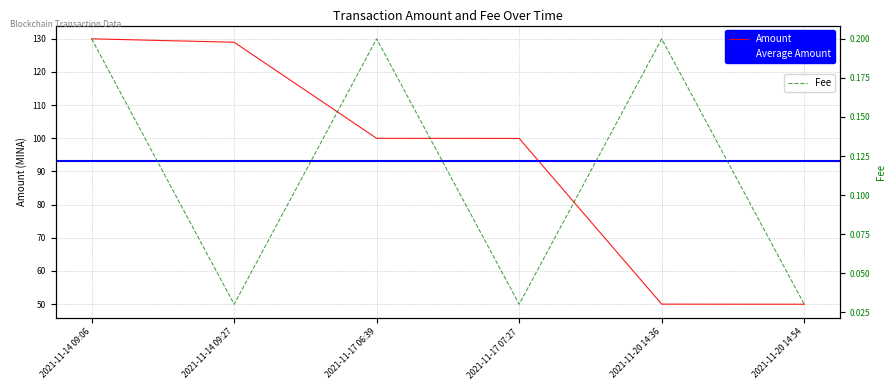

Rank the series by their average value, from highest to lowest.

Amount, Fee